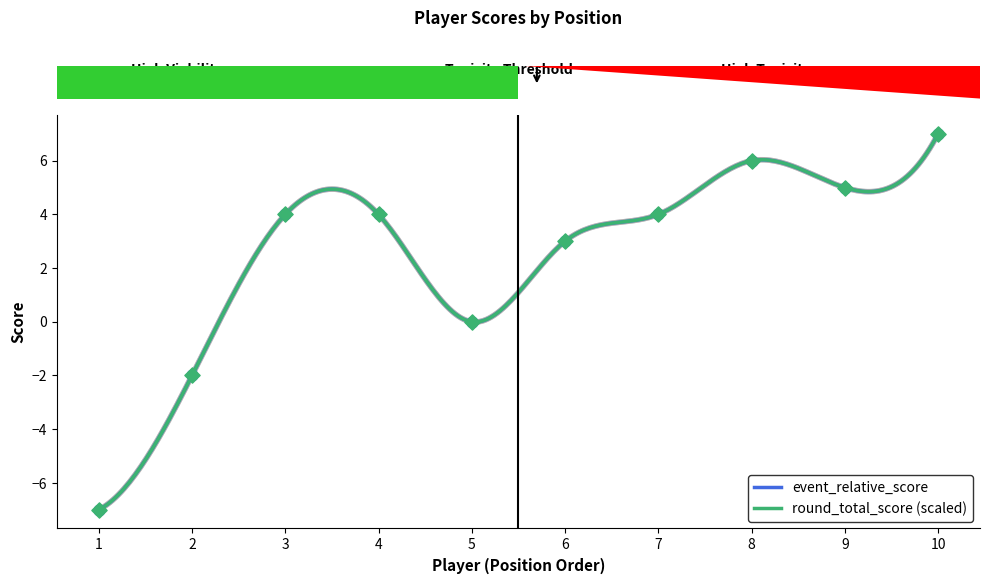

Which series reaches the maximum Y coordinate?

event_relative_score